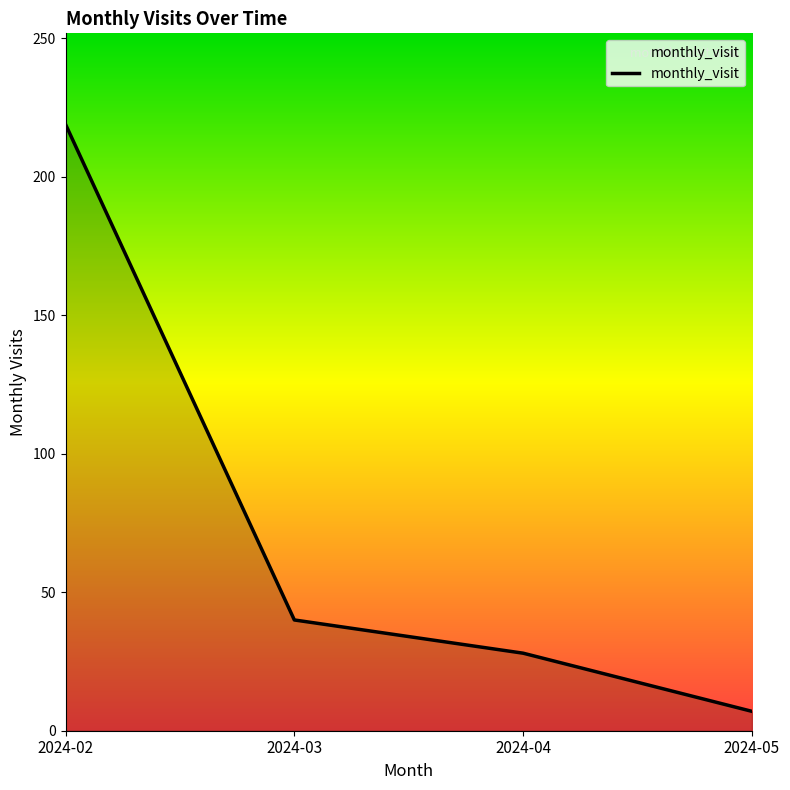

Rank the categories by value from lowest to highest.

2024-05, 2024-04, 2024-03, 2024-02